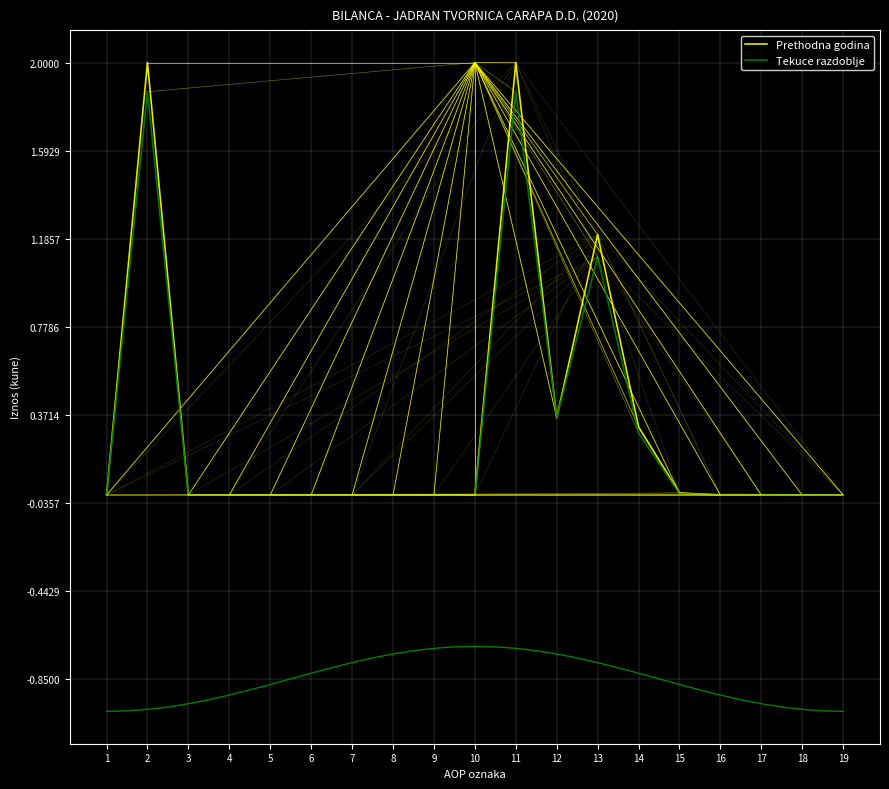

What is the difference between the maximum and minimum values in the Prethodna godina series?

2.0